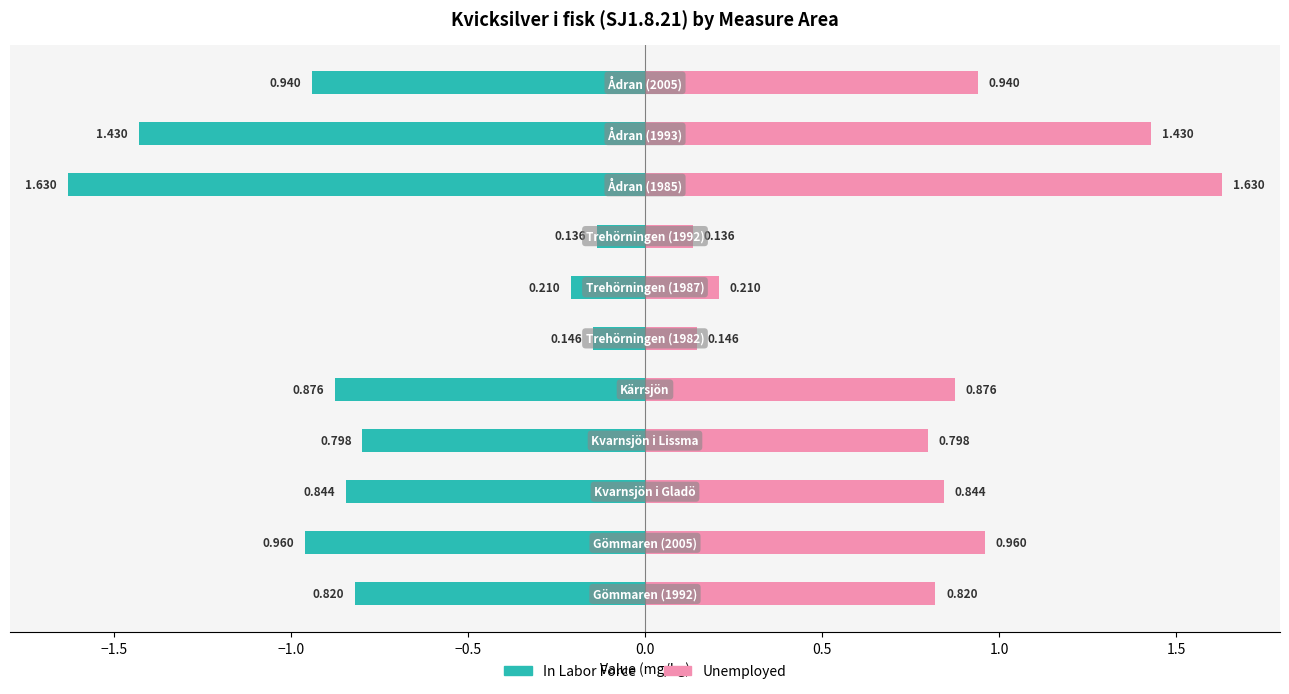

Which series changed the most between −2.0 and 2.0?

In Labor Force